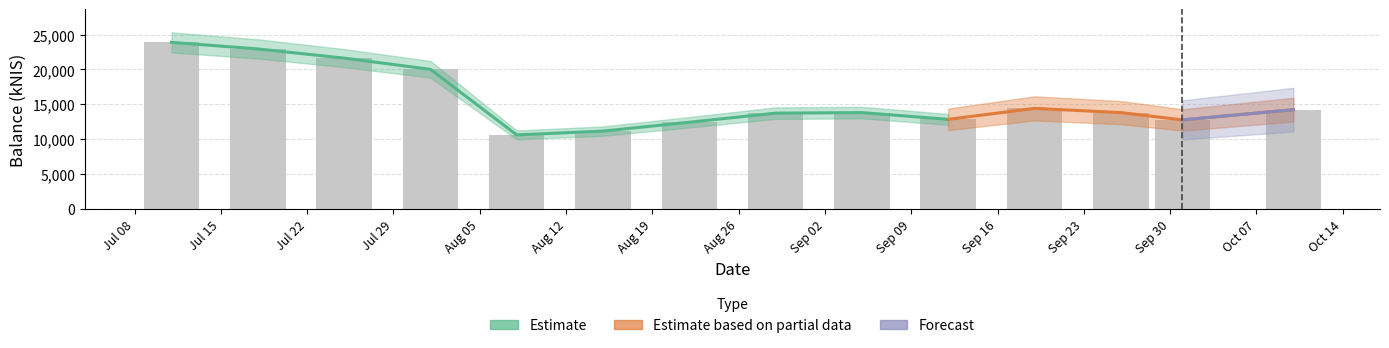

At which label does the data first exceed 13814?

2024-07-11